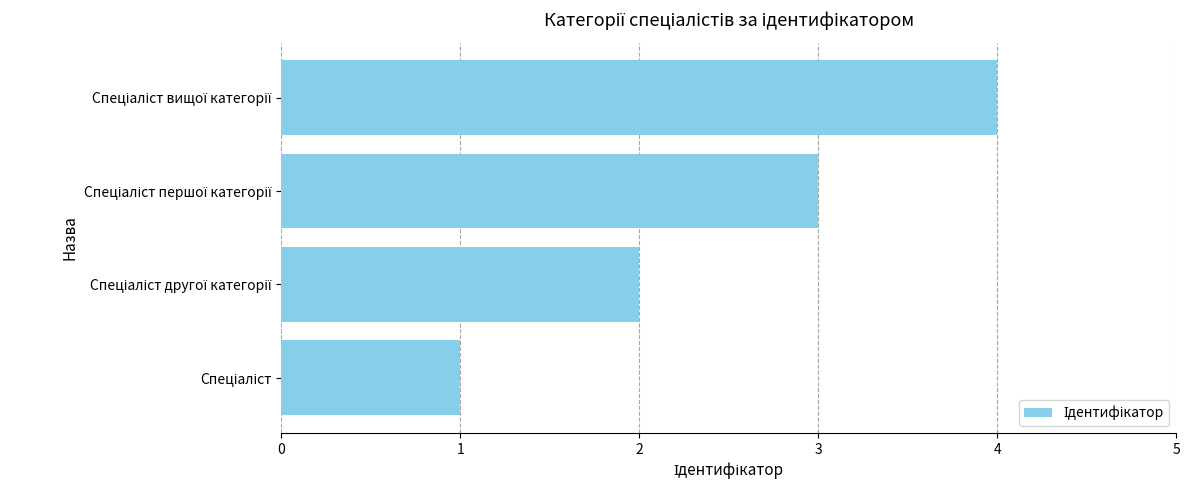

What is the greatest value displayed?

4